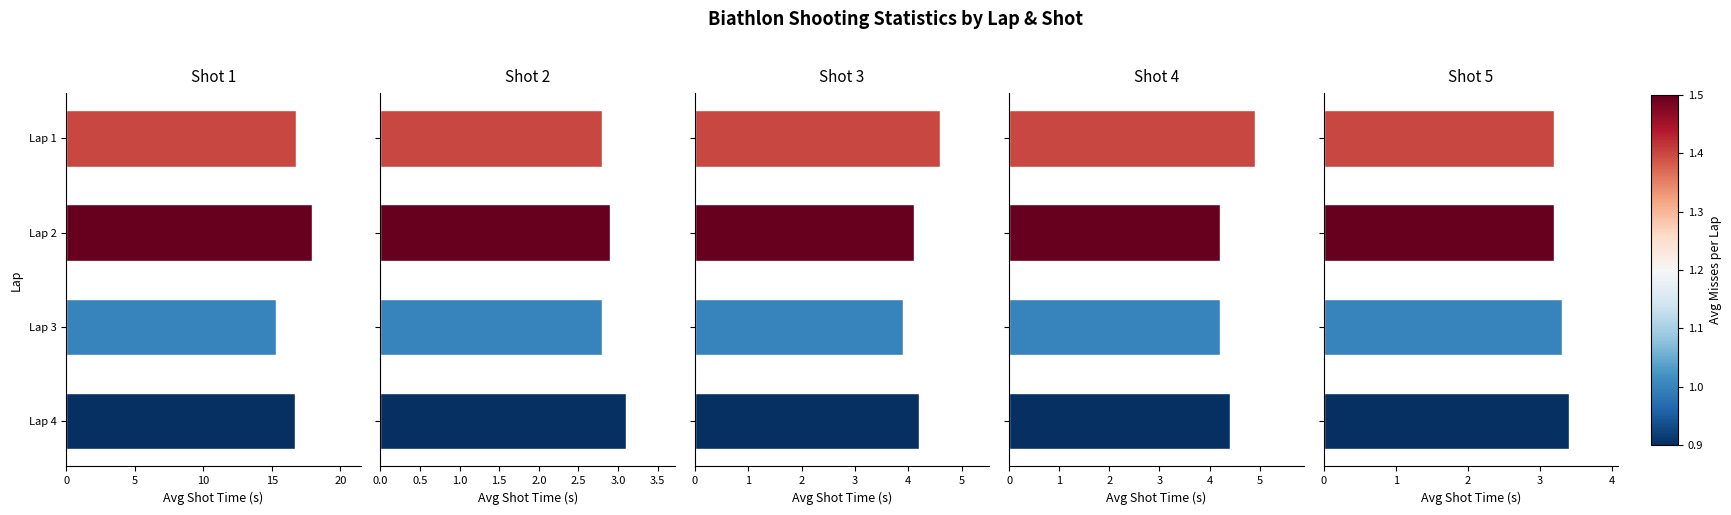

Is the value of Shot 5 at Lap 1 greater than the value of Shot 1 at Lap 2?

No